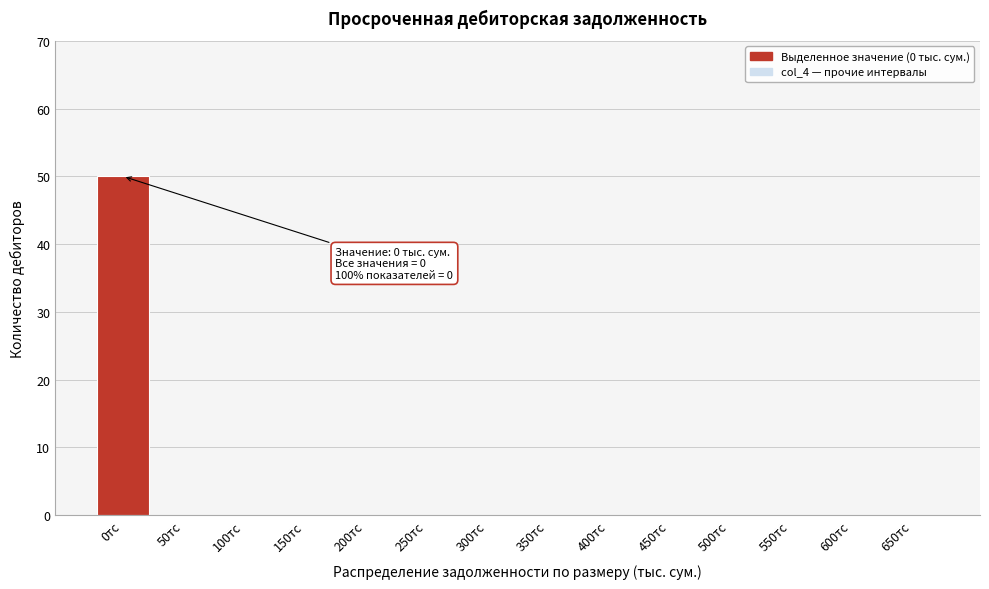

Reading left to right, what are all the values shown in this chart?

0тс=50	50тс=0	100тс=0	150тс=0	200тс=0	250тс=0	300тс=0	350тс=0	400тс=0	450тс=0	500тс=0	550тс=0	600тс=0	650тс=0